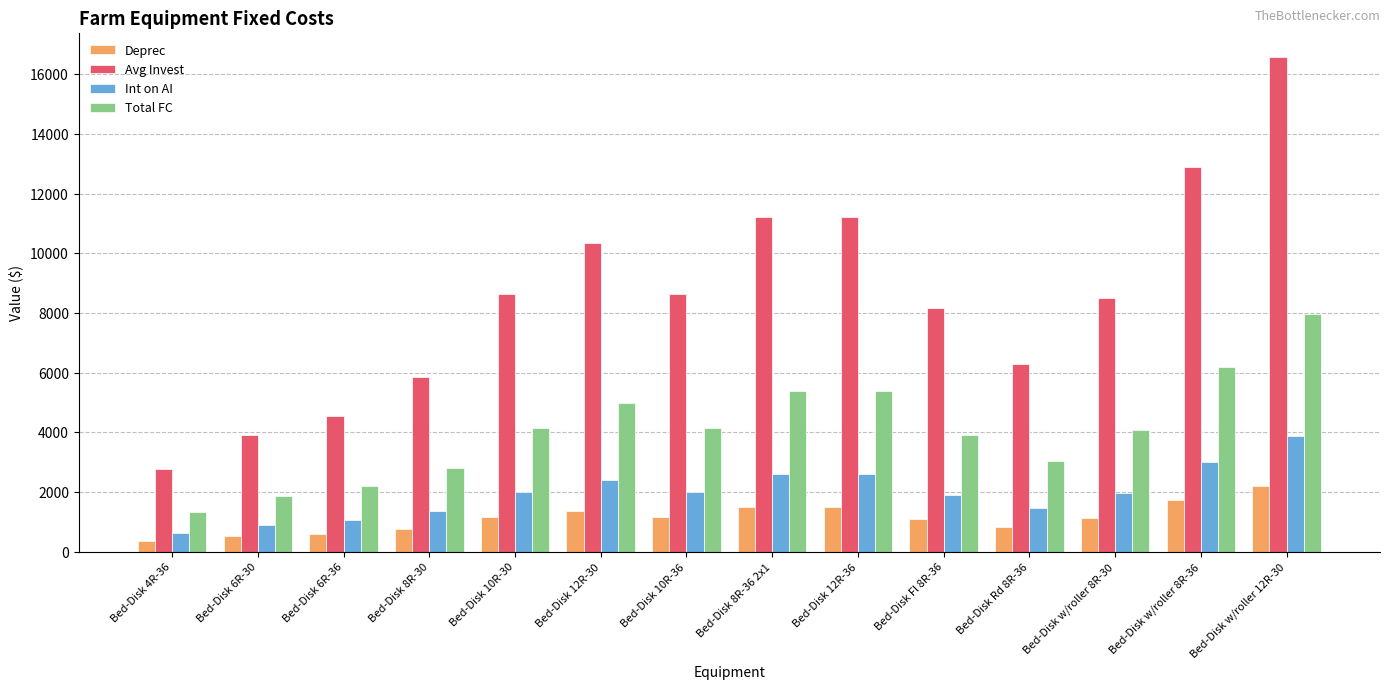

What is the sum of all Int on AI values?

27895.0